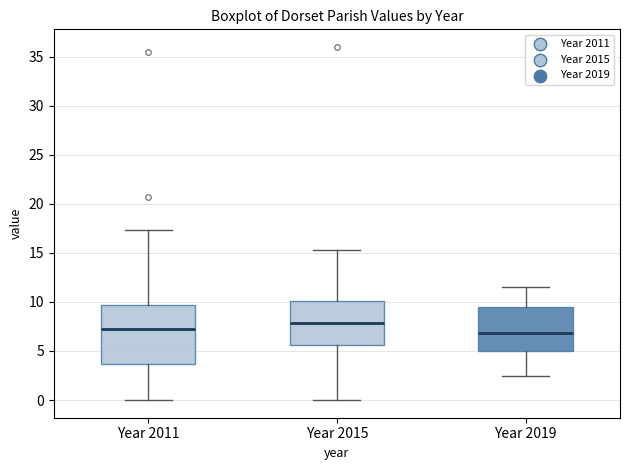

Reading left to right, transcribe this box plot: for each box, give where its median line is, the range the box spans, and where its two whiskers end, as read against the y-axis. The values are not printed on the chart, so give them approximately, as read against the axis.

Year 2011: median 7.0, box 3.5 to 9.5, whiskers 0.0 to 17.5
Year 2015: median 8.0, box 5.5 to 10.0, whiskers 0.0 to 15.5
Year 2019: median 7.0, box 5.0 to 9.5, whiskers 2.5 to 11.5